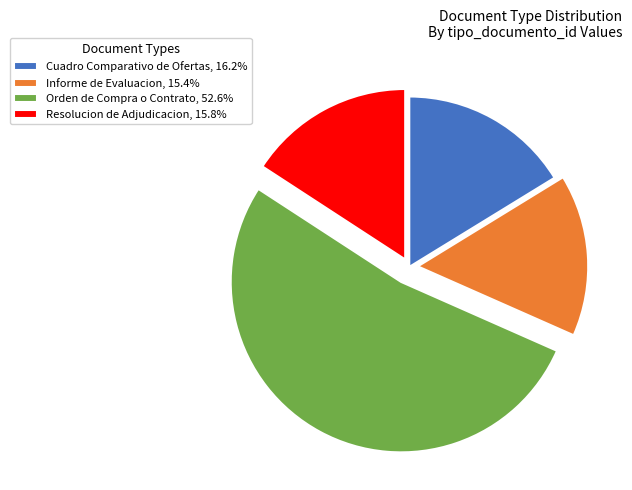

Which category accounts for the majority?

Orden de Compra o Contrato